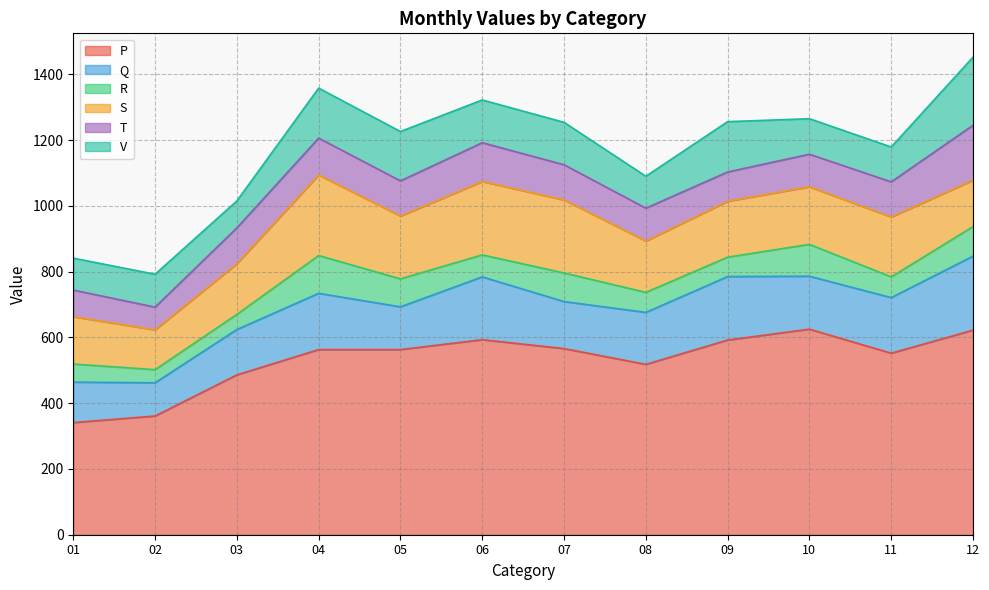

At which label does V reach its minimum?

03